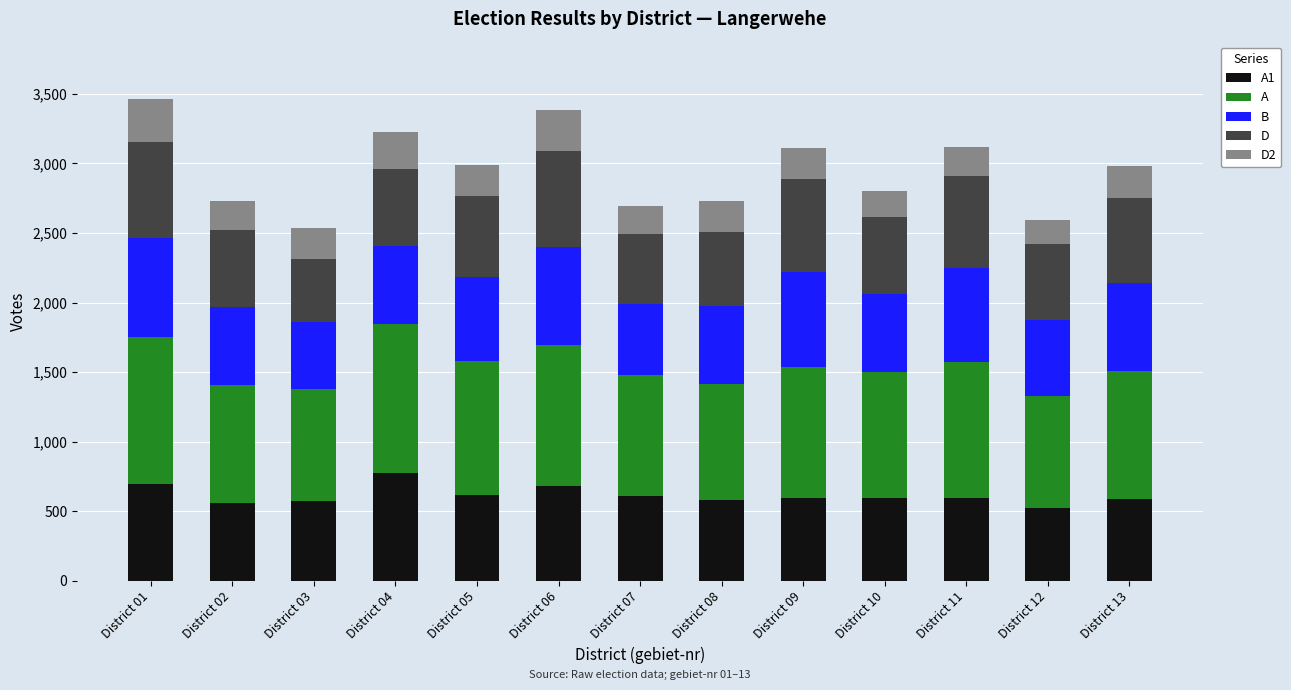

What is the total value across all series at District 10?

2802